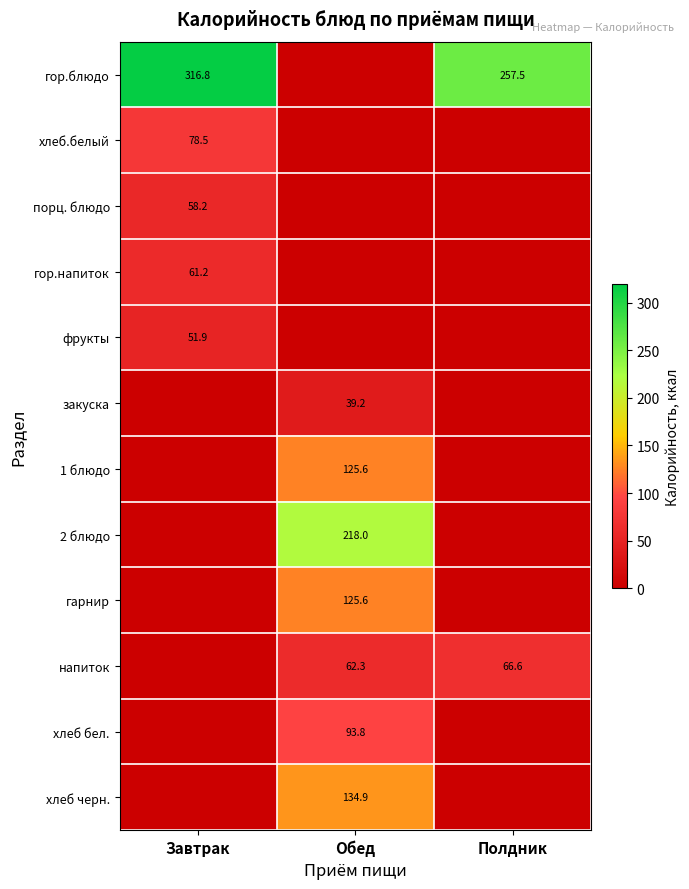

What is the total value across all series at Завтрак?

566.6